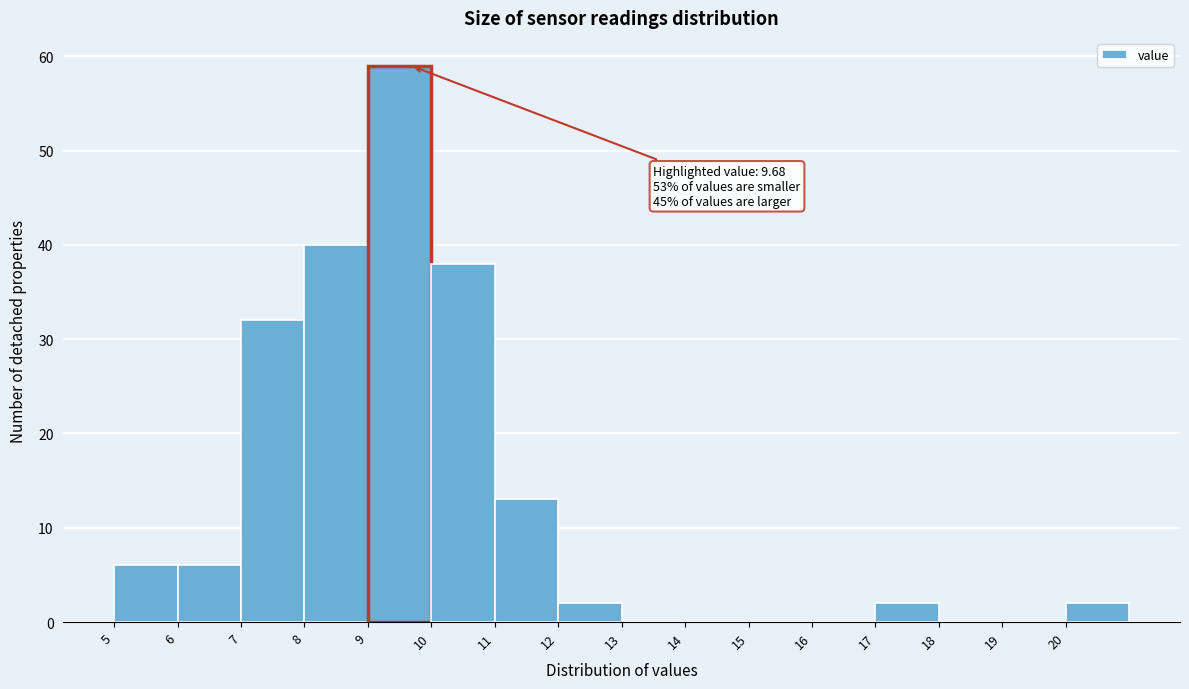

Which range on the x-axis has the tallest bar?

9 to 10